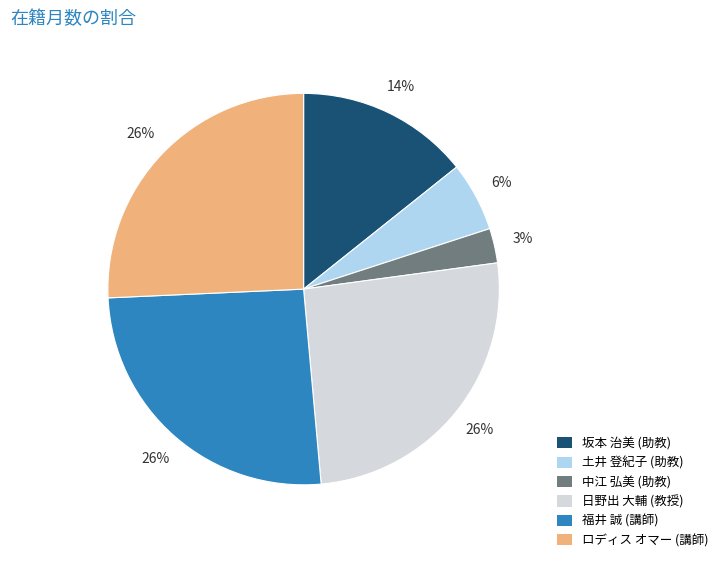

Which slice is the smallest?

中江 弘美 (助教)